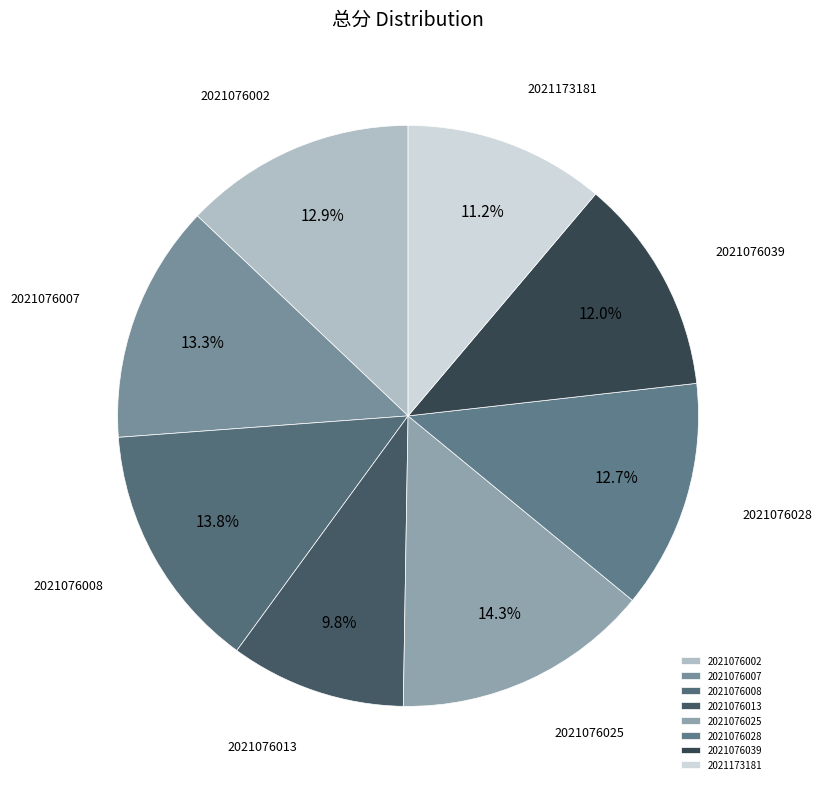

Between 2021076013 and 2021076039, which is larger?

2021076039